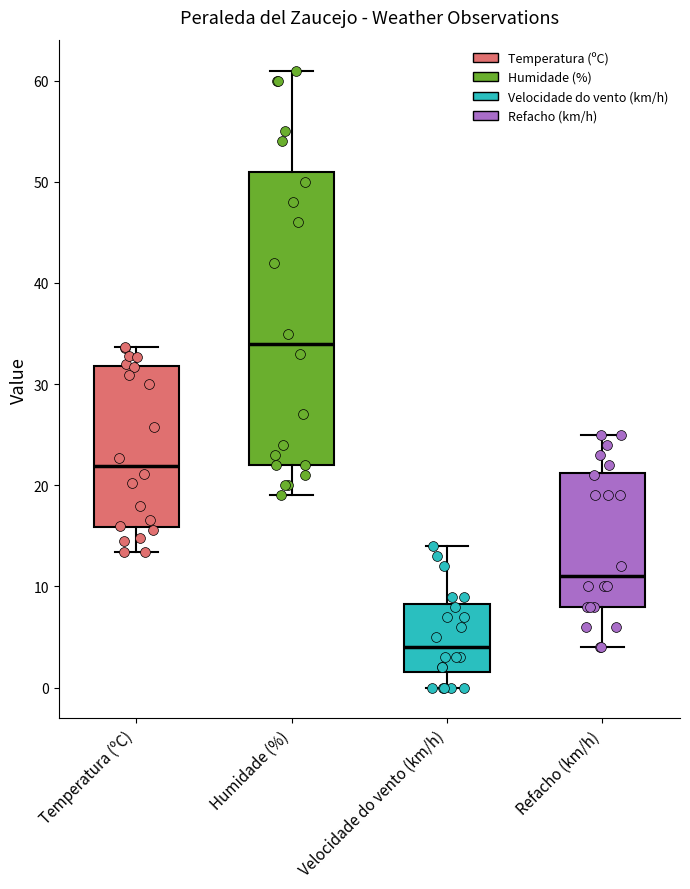

Reading left to right, read every box against the y-axis: the position of its median line, the range the box covers, and the ends of its whiskers. The values are not printed on the chart, so give them approximately, as read against the axis.

Temperatura (ºC): median 22, box 16 to 32, whiskers 13 to 34
Humidade (%): median 34, box 22 to 51, whiskers 19 to 61
Velocidade do vento (km/h): median 4, box 2 to 8, whiskers 0 to 14
Refacho (km/h): median 11, box 8 to 21, whiskers 4 to 25